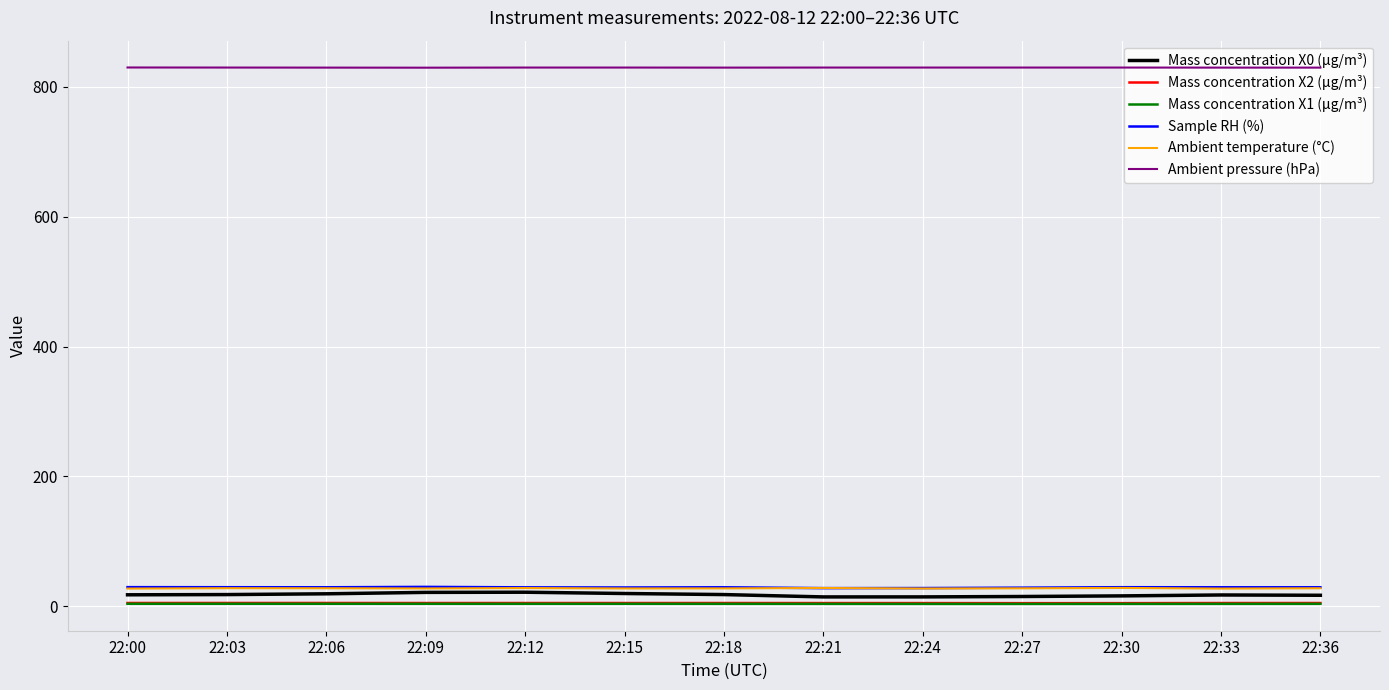

Which series has the largest total across all categories?

Ambient pressure (hPa)